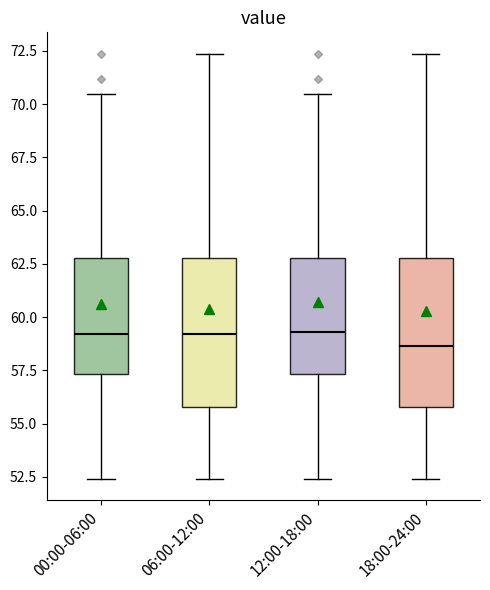

Reading left to right, read every box against the y-axis: the position of its median line, the range the box covers, and the ends of its whiskers. The values are not printed on the chart, so give them approximately, as read against the axis.

00:00-06:00: median 59.0, box 57.5 to 63.0, whiskers 52.5 to 70.5
06:00-12:00: median 59.0, box 56.0 to 63.0, whiskers 52.5 to 72.5
12:00-18:00: median 59.5, box 57.5 to 63.0, whiskers 52.5 to 70.5
18:00-24:00: median 58.5, box 56.0 to 63.0, whiskers 52.5 to 72.5